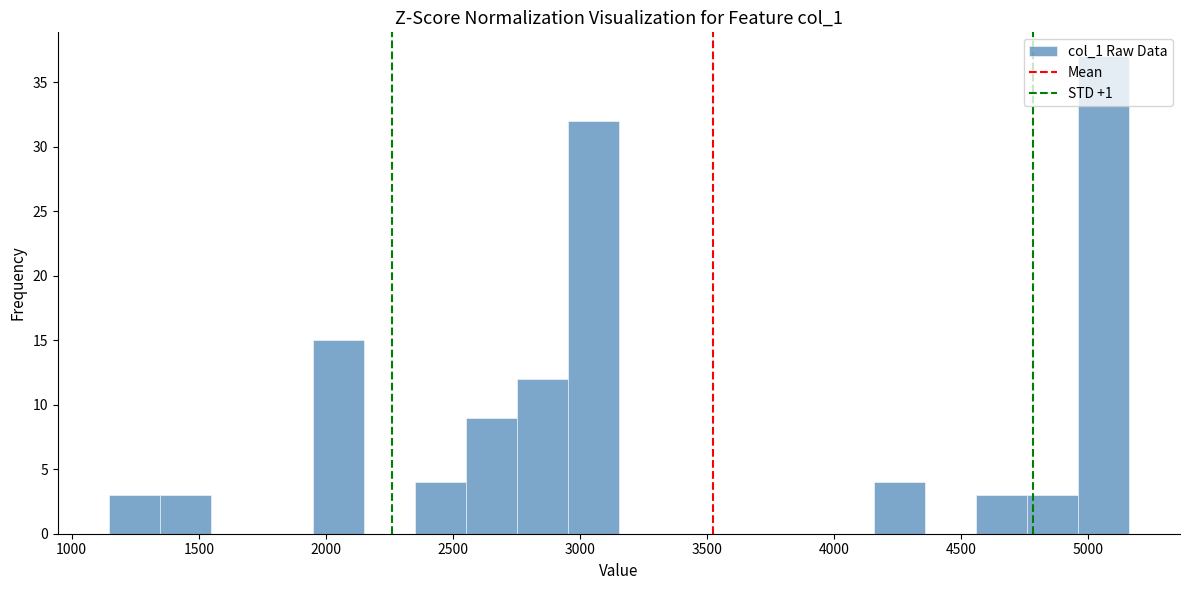

Reading left to right, list every bar in this chart as the range it spans on the x-axis followed by its height. Neither the bar edges nor the heights are printed on the chart, so give them approximately, as read against the axes.

1150 to 1350: 3
1350 to 1550: 3
1550 to 1750: 0
1750 to 1950: 0
1950 to 2150: 15
2150 to 2350: 0
2350 to 2550: 4
2550 to 2750: 9
2750 to 2950: 12
2950 to 3150: 32
3150 to 3350: 0
3350 to 3550: 0
3550 to 3750: 0
3750 to 3950: 0
3950 to 4150: 0
4150 to 4350: 4
4350 to 4550: 0
4550 to 4750: 3
4750 to 4950: 3
4950 to 5150: 37